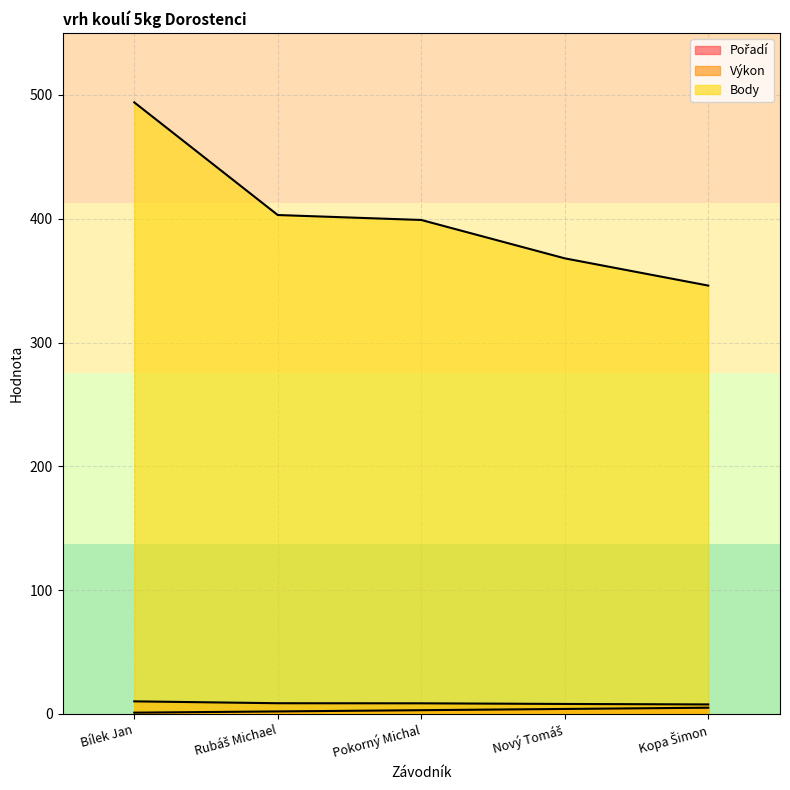

What position from the right is Kopa Šimon?

1